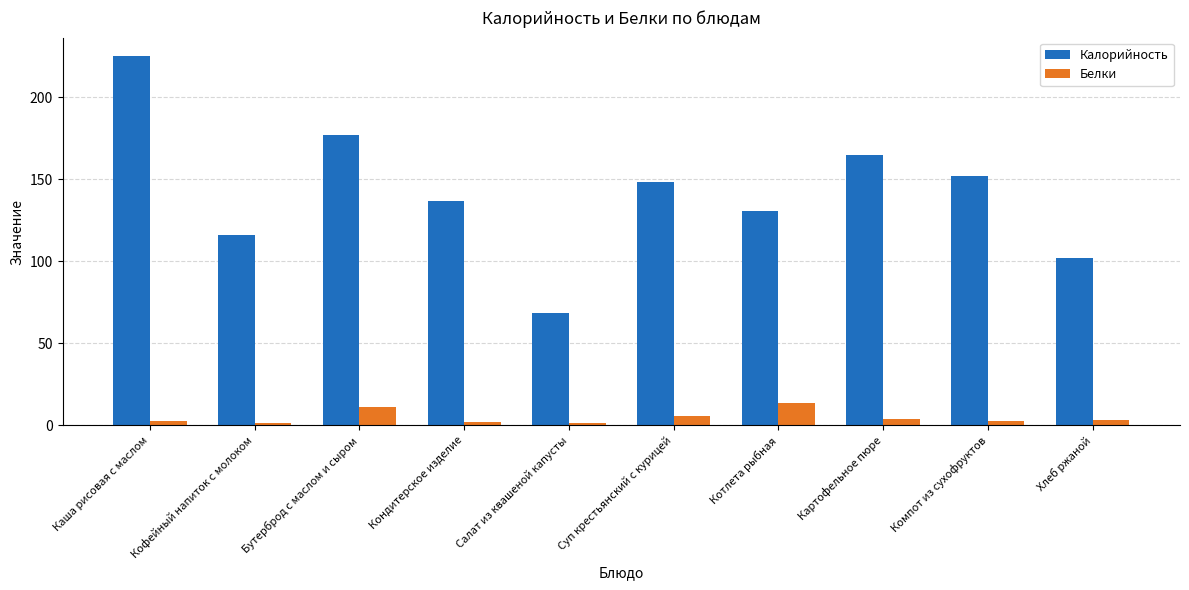

What are all the series names shown in the legend?

Калорийность, Белки